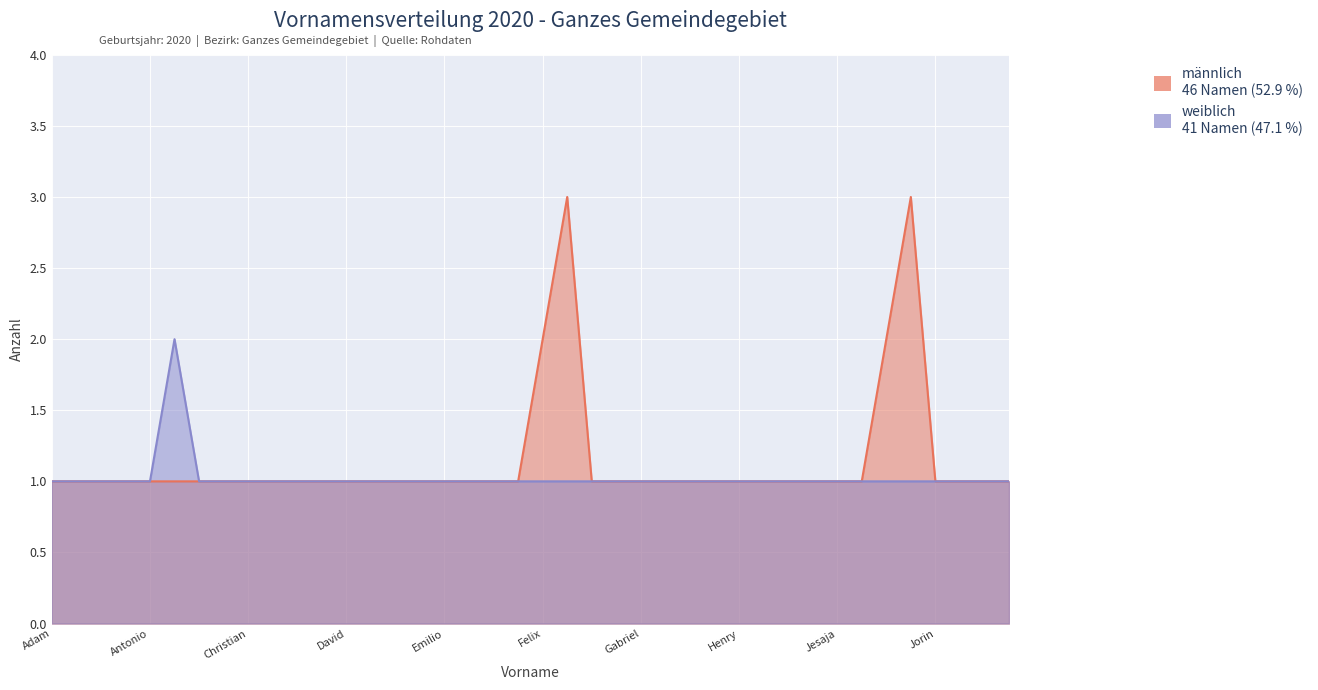

Rank the series by their maximum value, from highest to lowest.

männlich, weiblich